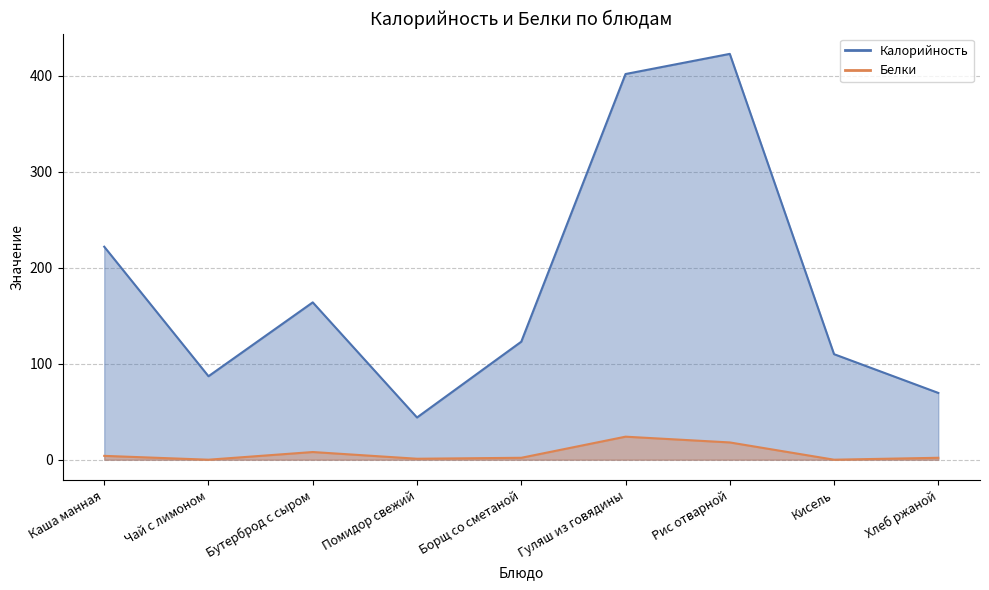

What is the difference between the maximum and second lowest values in the Калорийность series?

353.4